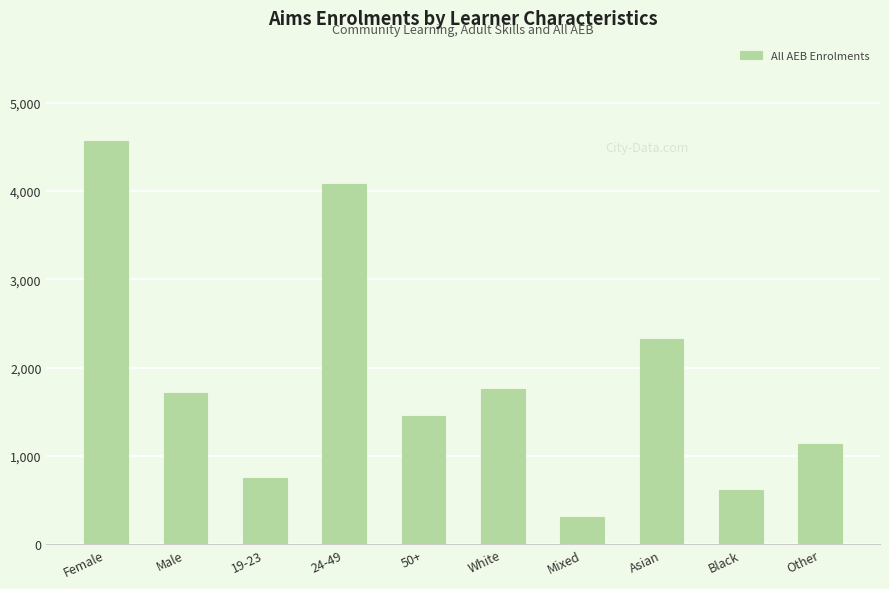

What is the value of the 8th bar from the left?

2320